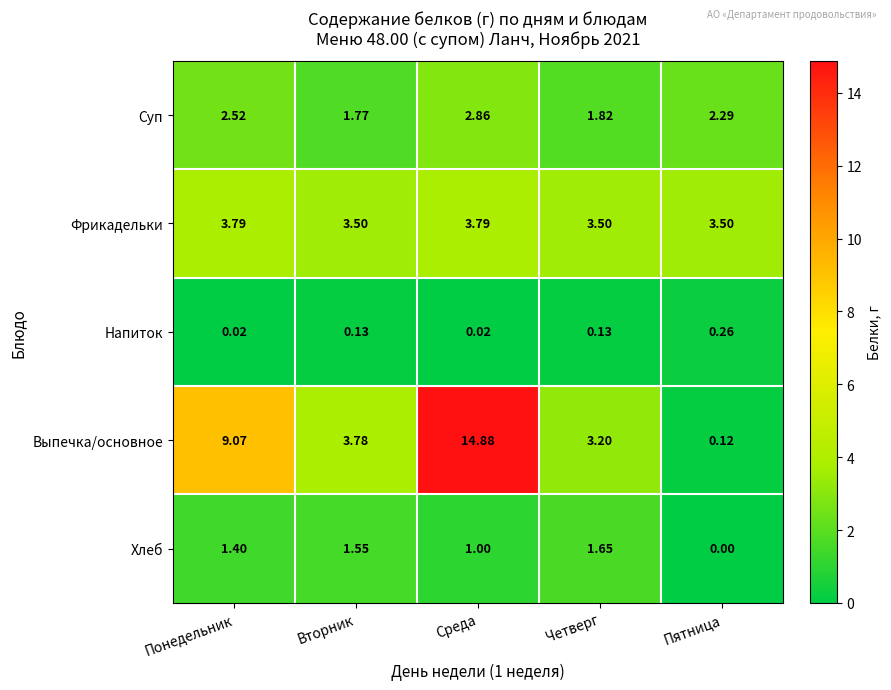

List the series in order of their overall mean, lowest first.

Напиток, Хлеб, Суп, Фрикадельки, Выпечка/основное